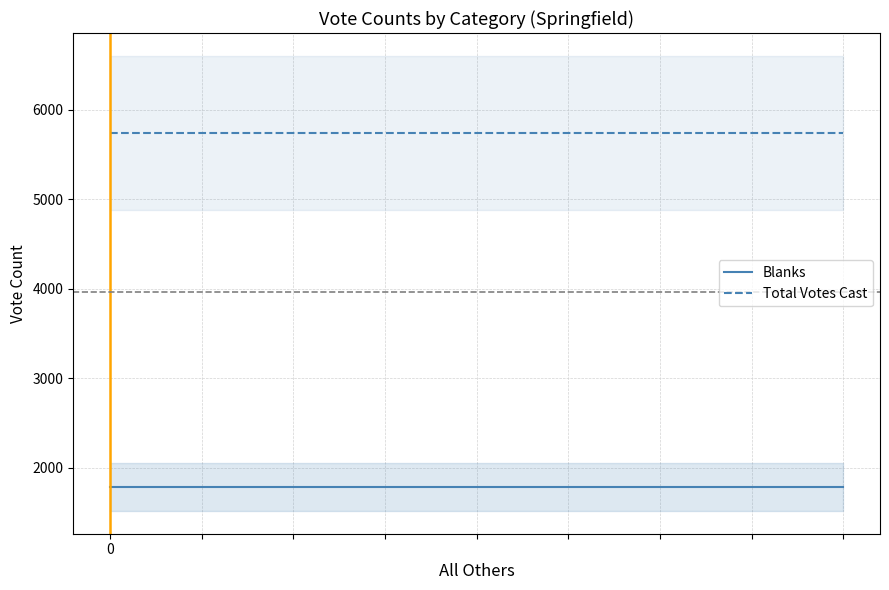

True or false: Total Votes Cast has more than 0 interior local peaks.

False